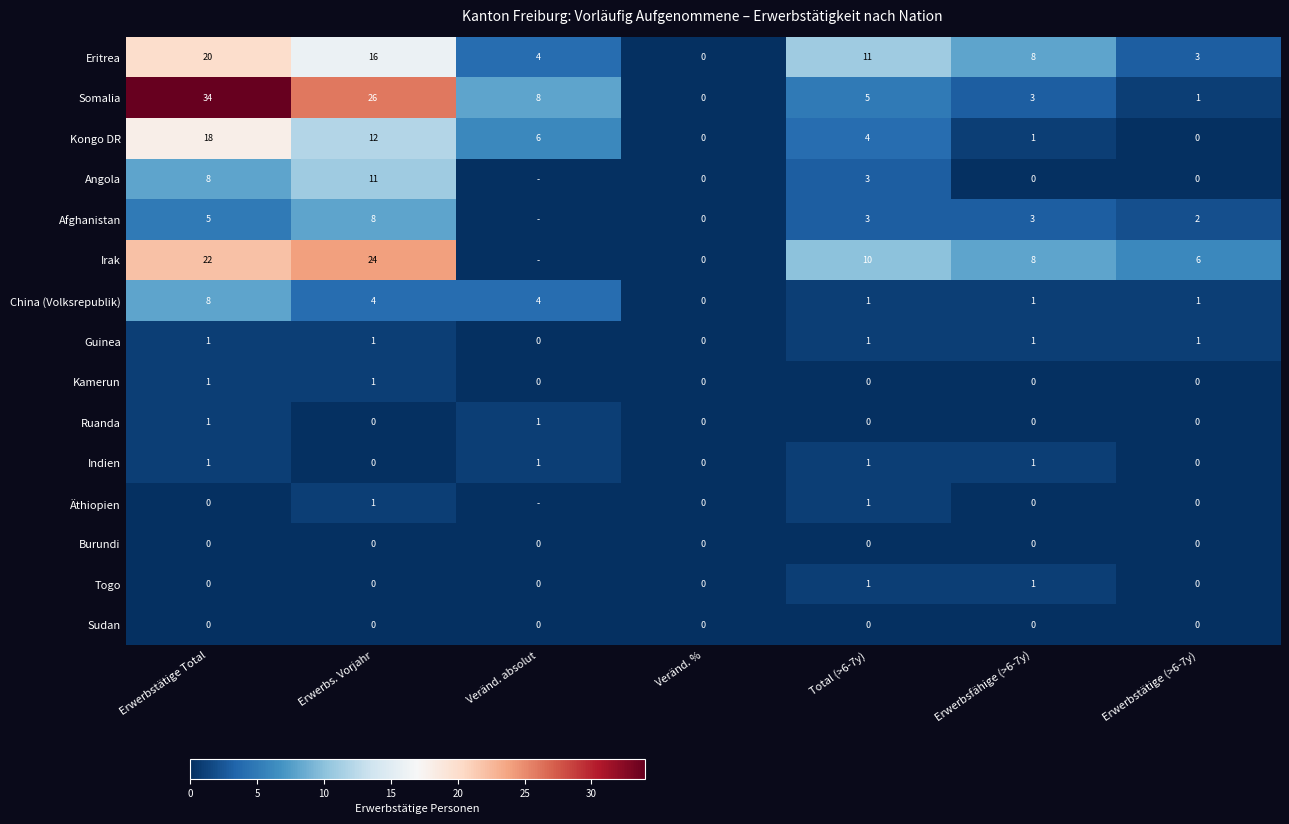

Between Erwerbstätige Total and Erwerbs. Vorjahr, which series saw the biggest shift?

Somalia